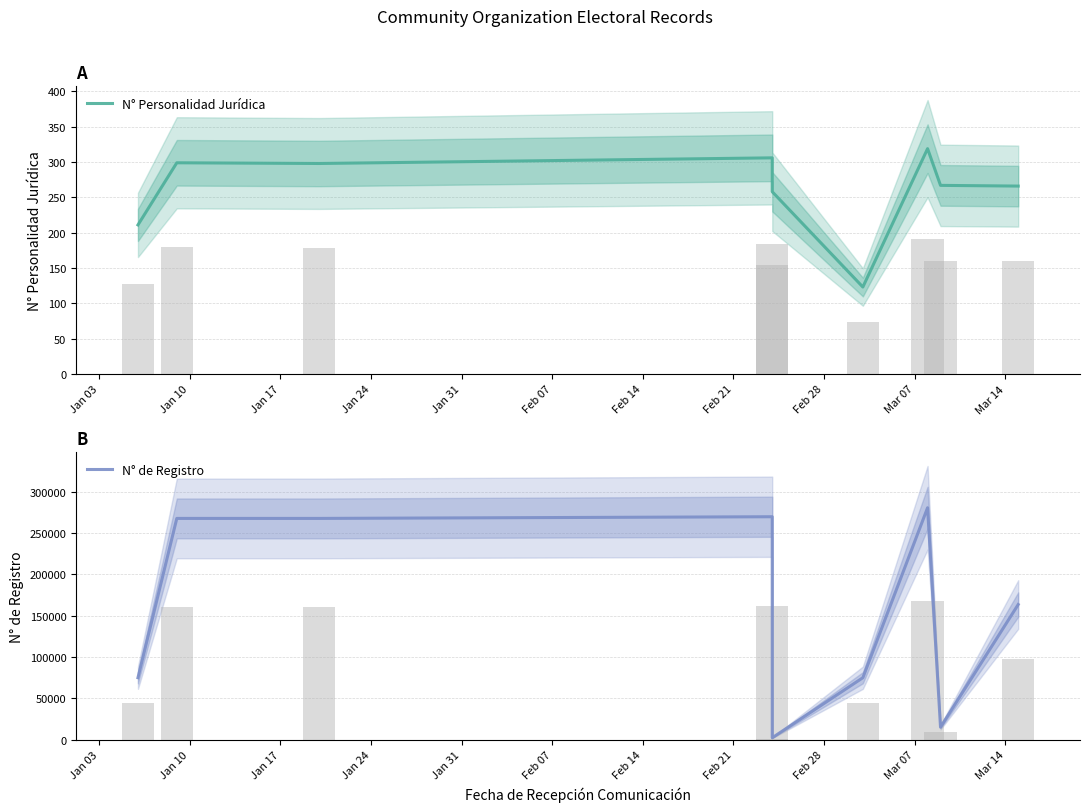

How many groups of bars are there?

9